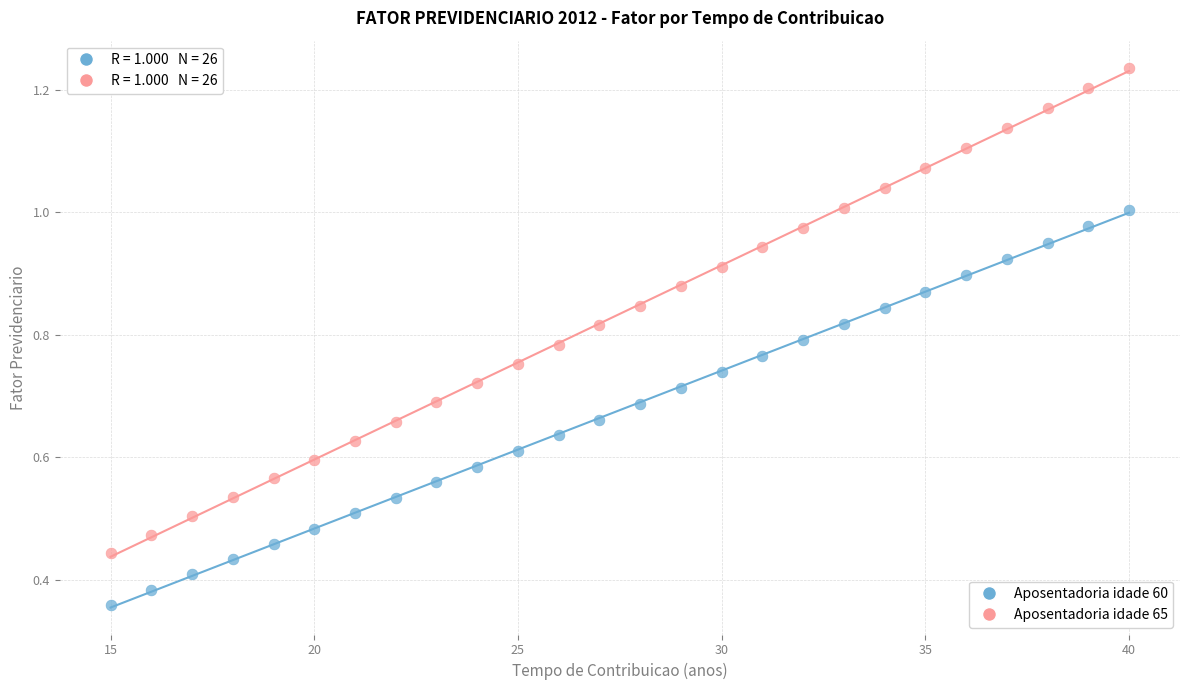

Across all data points, what is the range of X values (max minus min)?

25.0